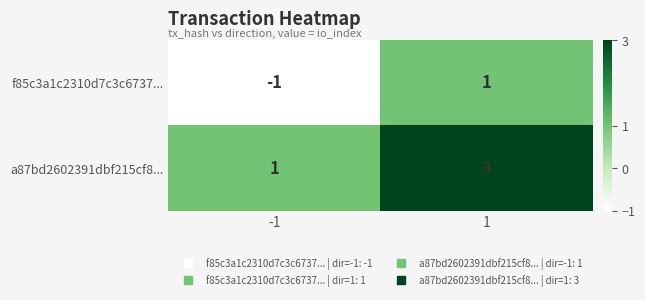

Is it true that f85c3a1c2310d7c3c6737... equals 0 at -1?

False